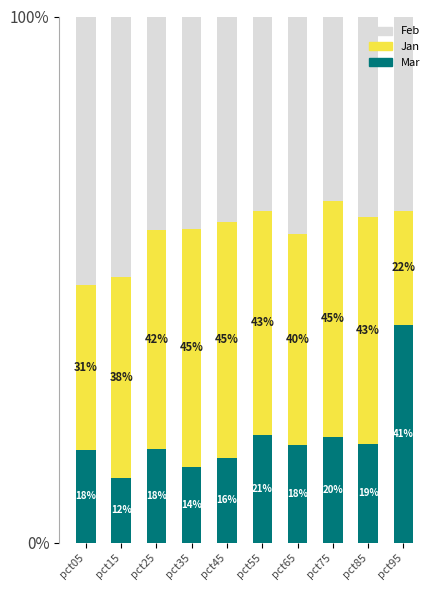

List the series in order of their peak value, lowest first.

Mar, Jan, Feb